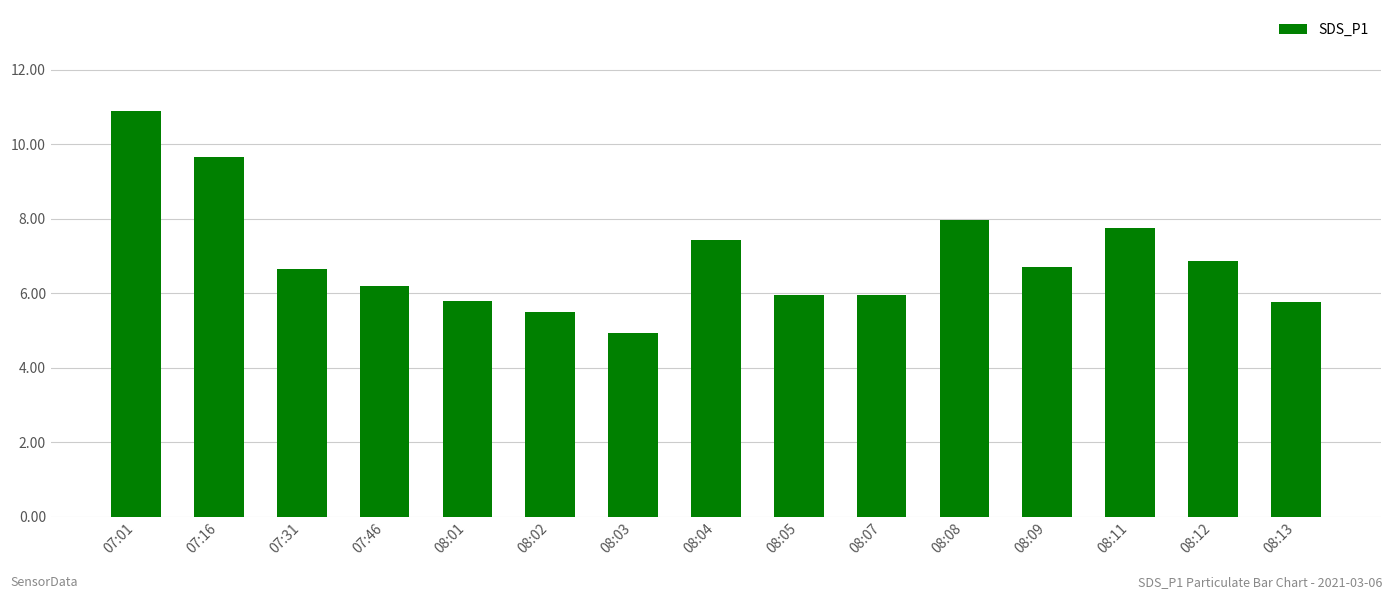

What is the label of the 7th bar from the right?

08:05